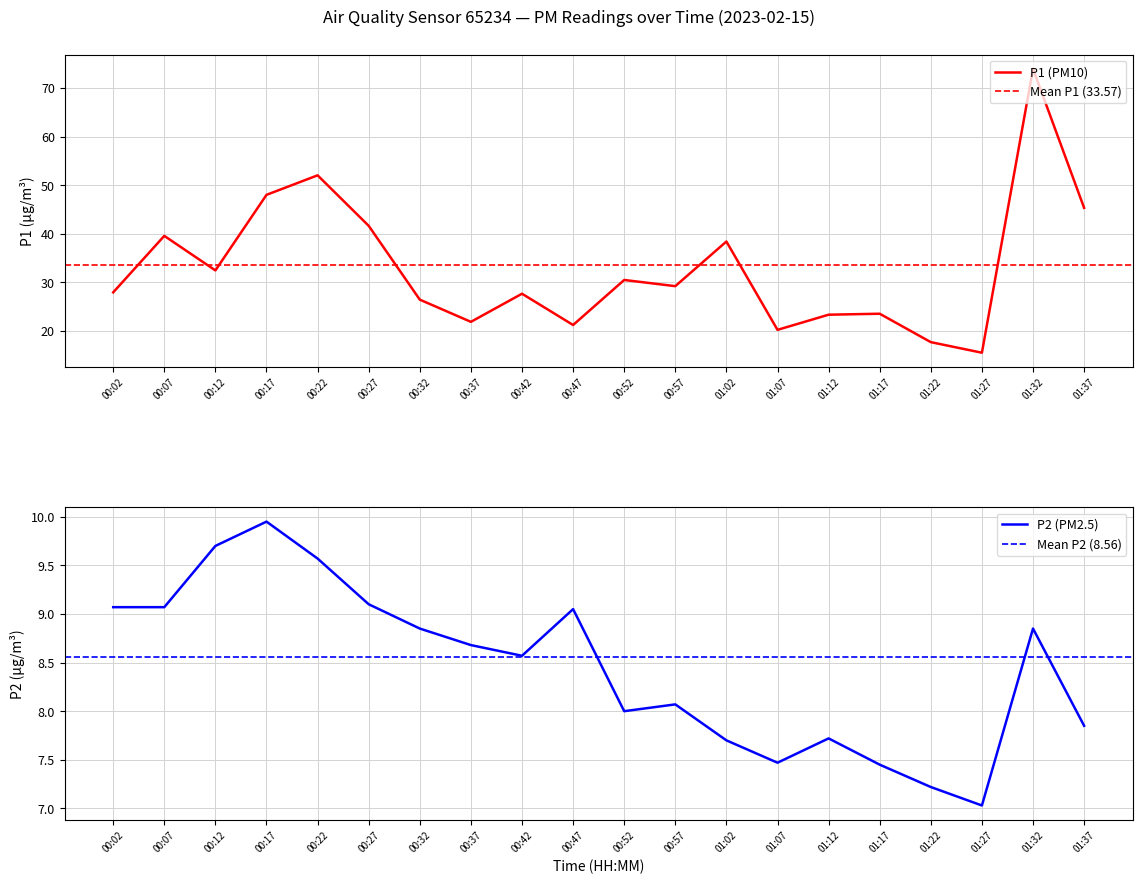

What is the maximum value for P1?

74.0